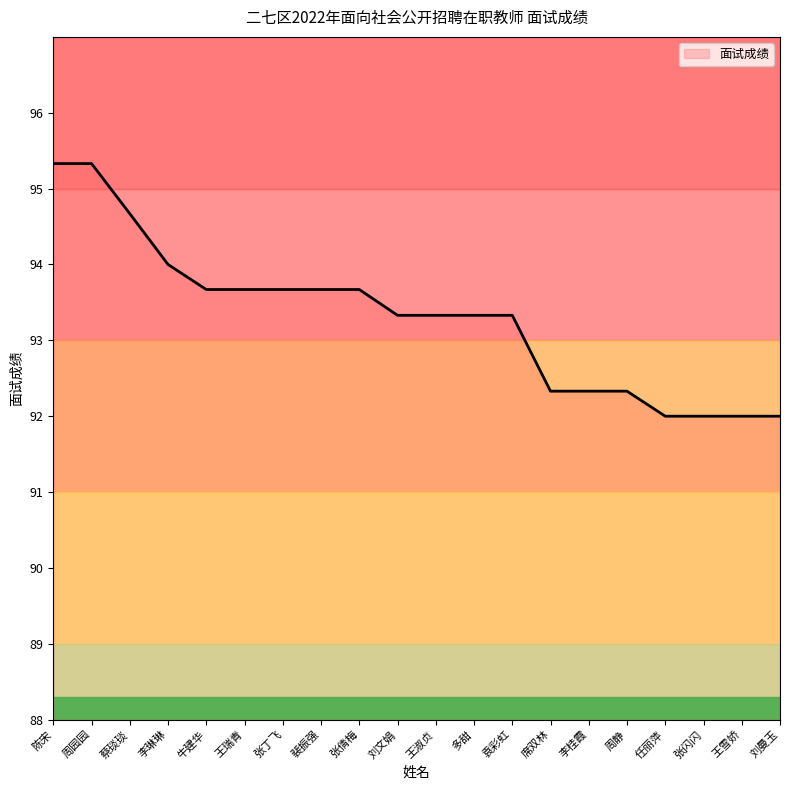

What is the smallest value displayed?

92.0